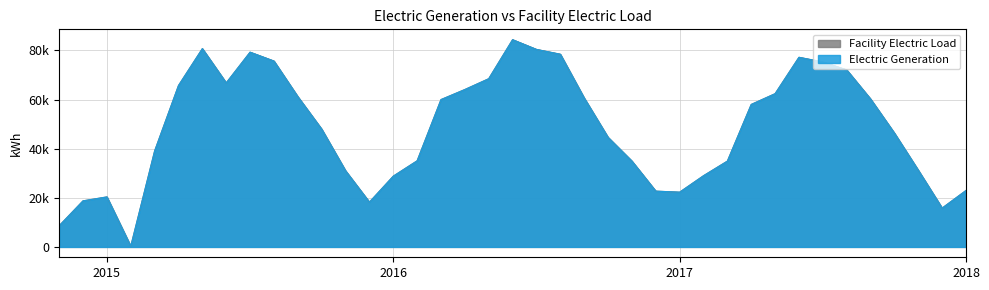

How many data points does each series have?

39